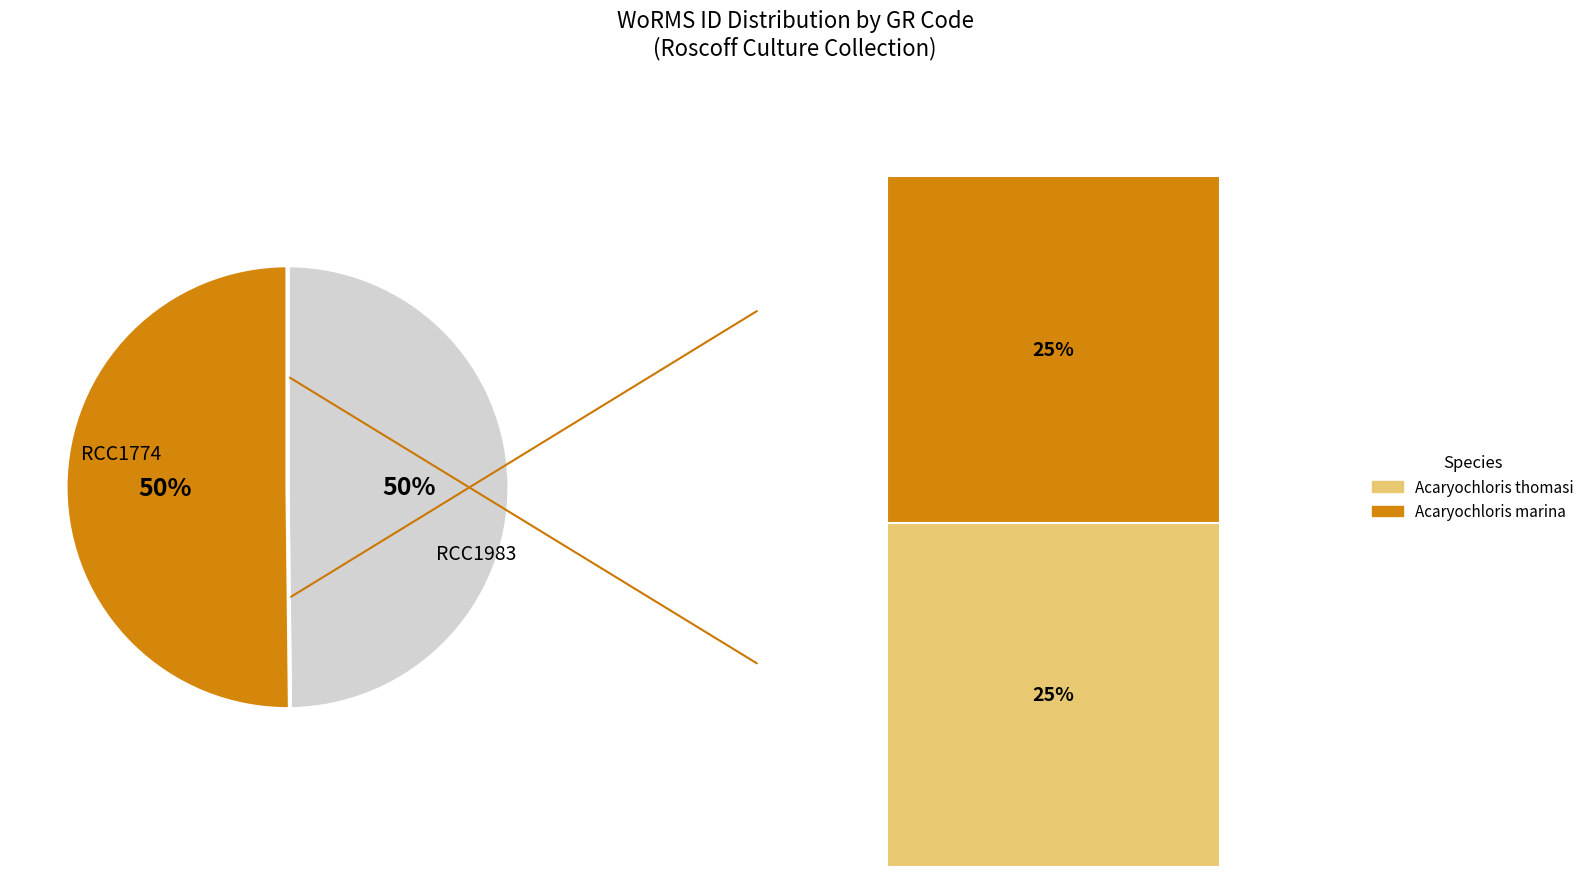

Rank the categories by value from highest to lowest.

RCC1983, RCC1774